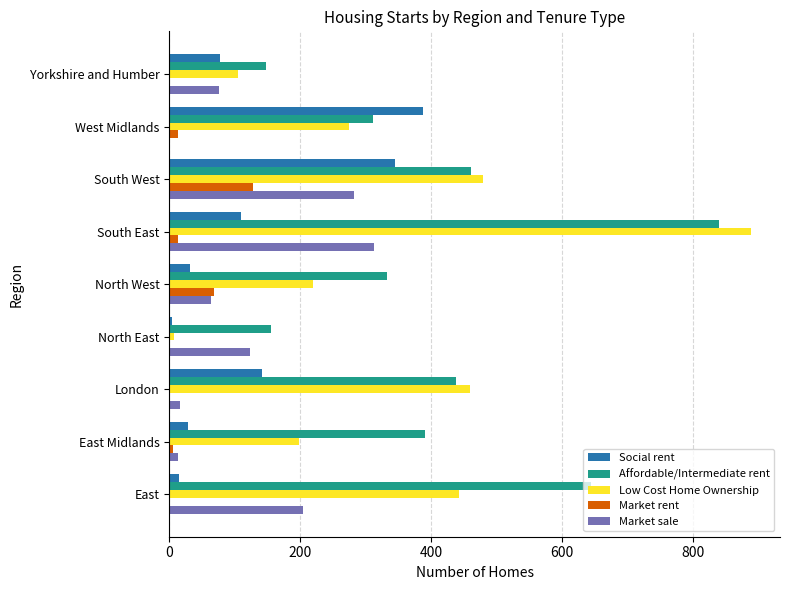

What is the maximum value for Market sale?

312